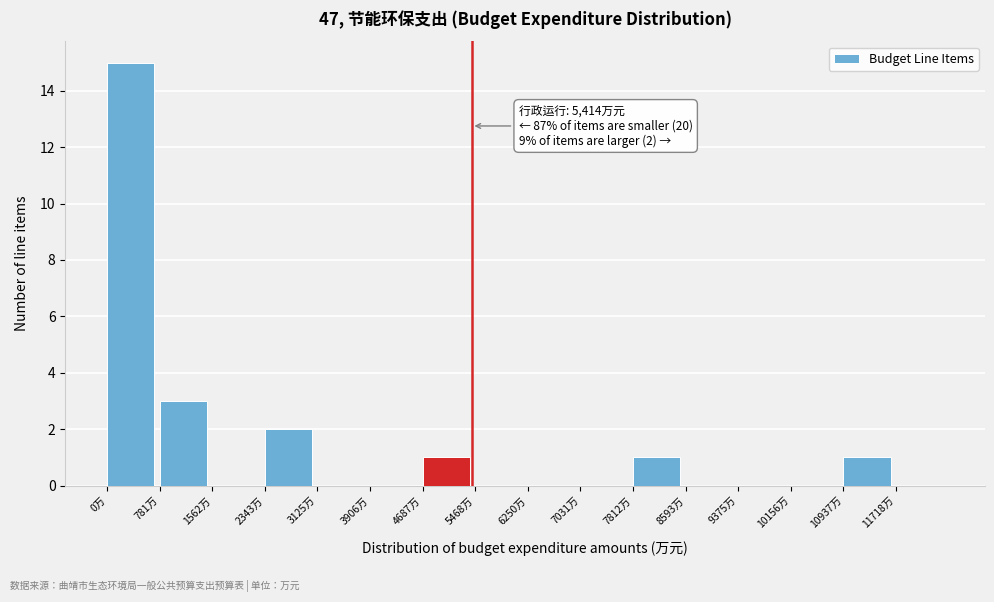

Which range on the x-axis has the tallest bar?

0 to 800